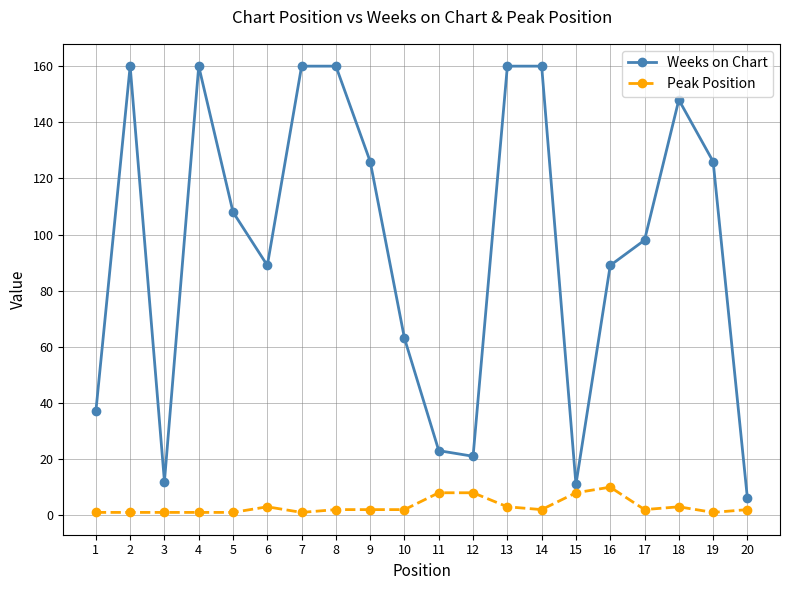

Which series changed the most between 15 and 20?

Peak Position